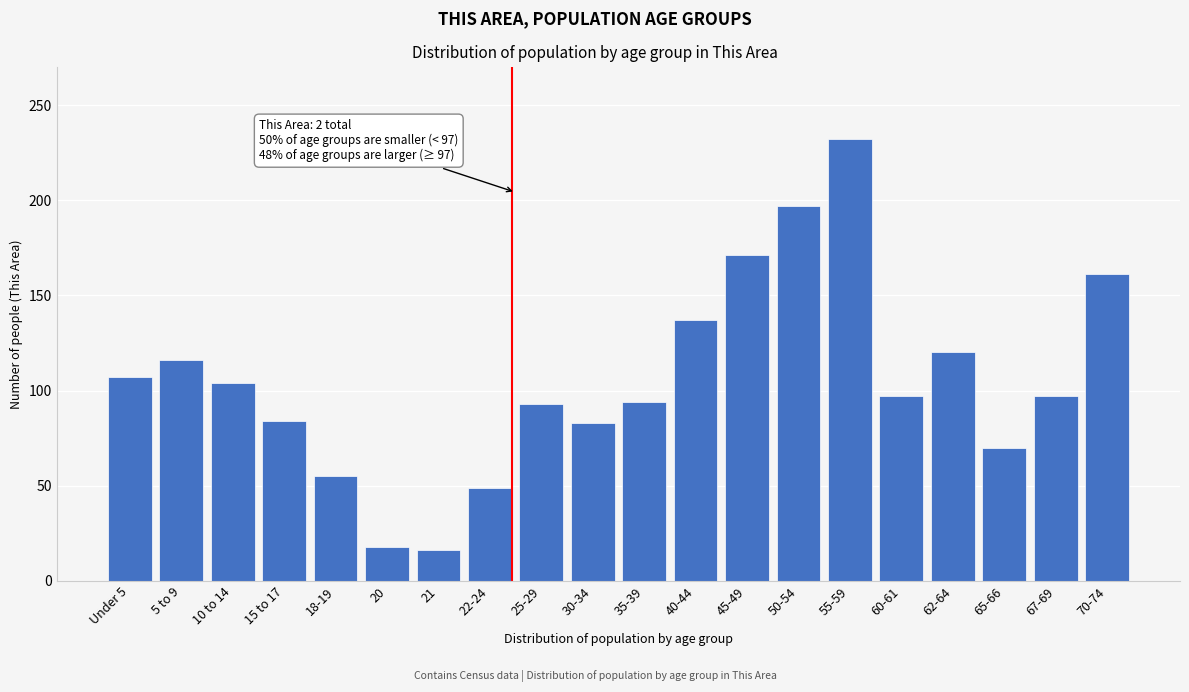

Where is the data nearest to the value 124?

62-64